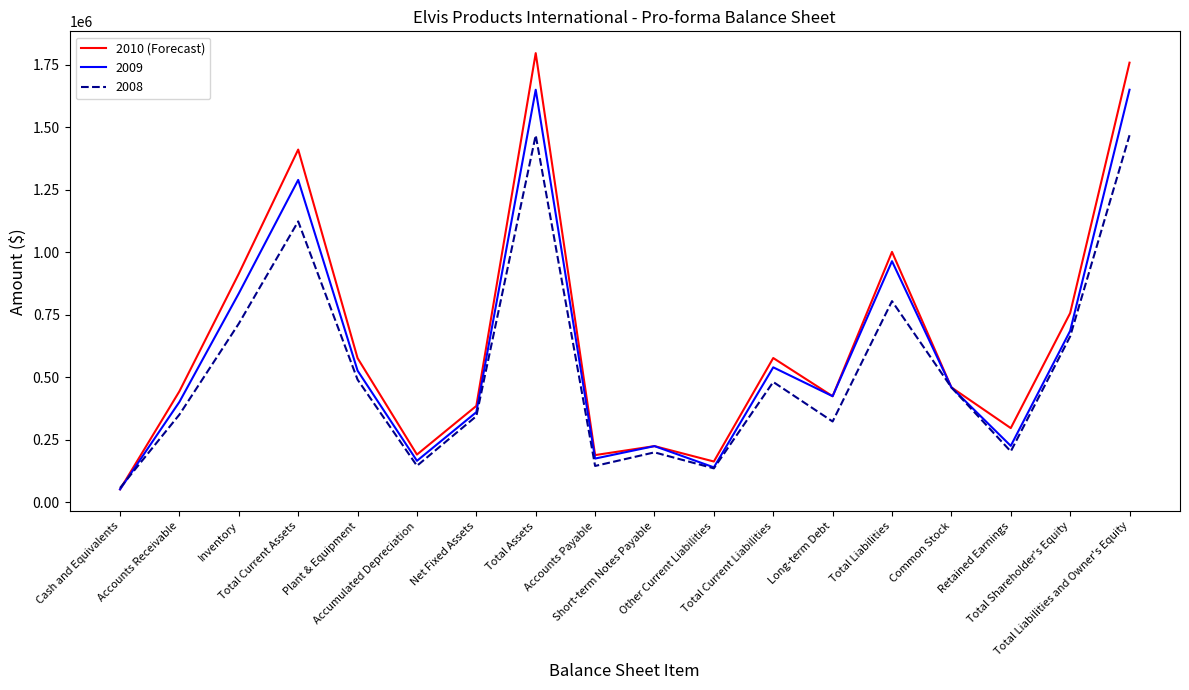

List the series in order of their peak value, lowest first.

2008, 2009, 2010 (Forecast)